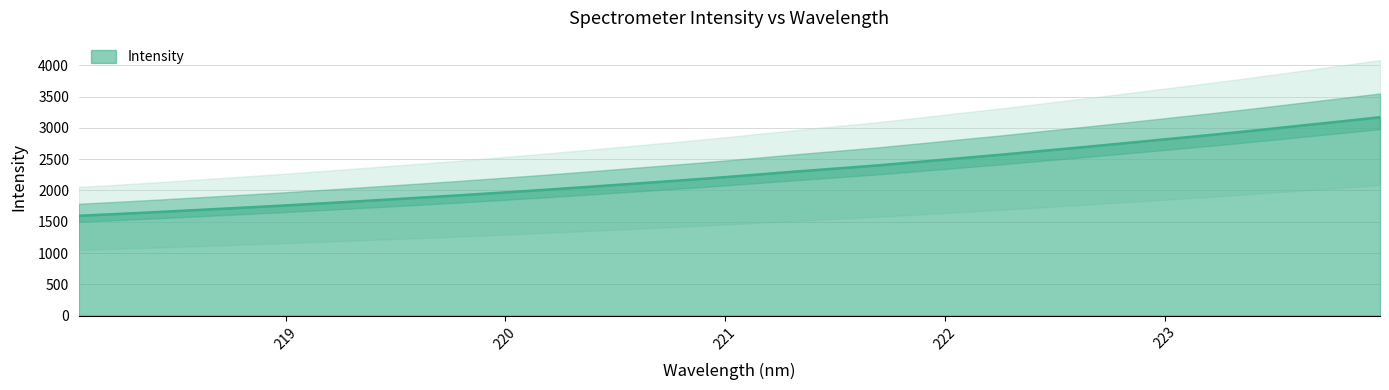

Which label corresponds to the largest value in the chart?

223.9802